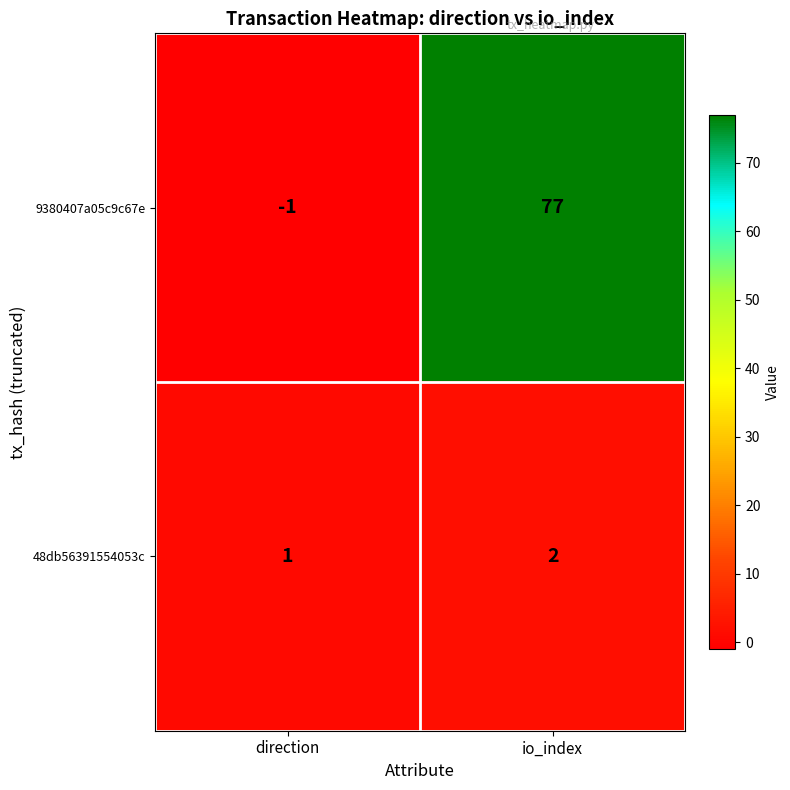

What is the average value of the 9380407a05c9c67e series?

38